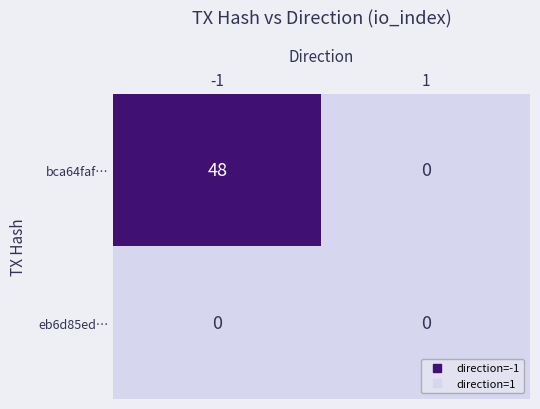

What is the spread (max minus min) of values at -1?

48